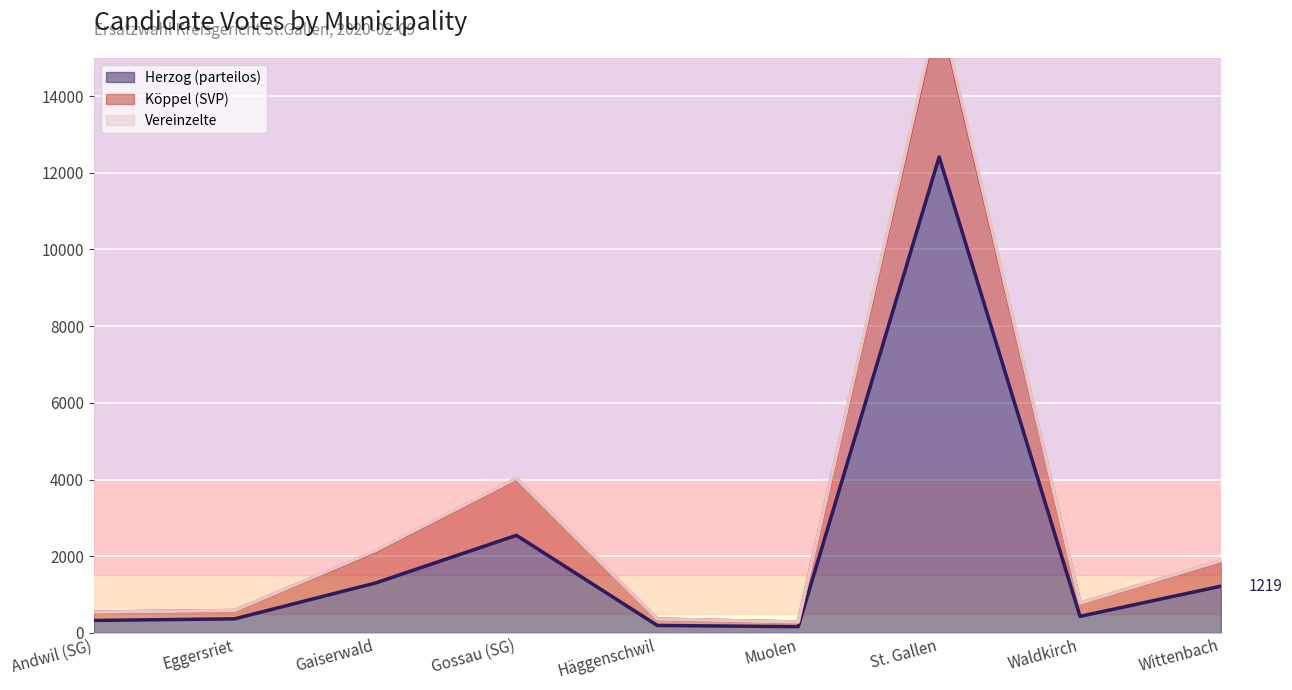

List the labels in order of Vereinzelte value, smallest first.

Muolen, Häggenschwil, Andwil (SG), Eggersriet, Waldkirch, Wittenbach, Gaiserwald, Gossau (SG), St. Gallen